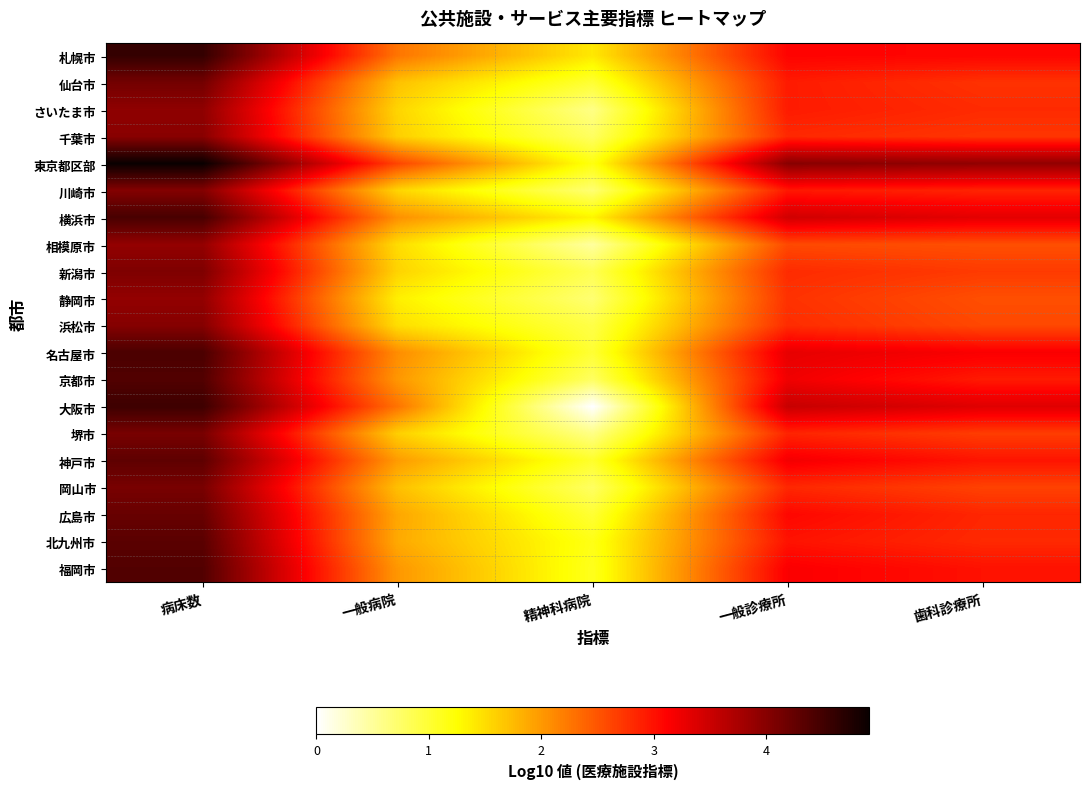

Which label corresponds to the largest value in the chart?

病床数